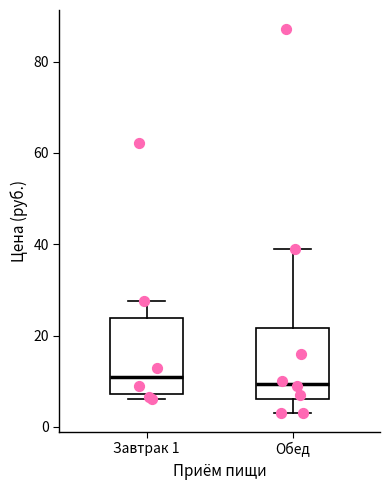

Reading left to right, transcribe this box plot: for each box, give where its median line is, the range the box spans, and where its two whiskers end, as read against the y-axis. The values are not printed on the chart, so give them approximately, as read against the axis.

Завтрак 1: median 12, box 8 to 24, whiskers 6 to 28
Обед: median 10, box 6 to 22, whiskers 4 to 38